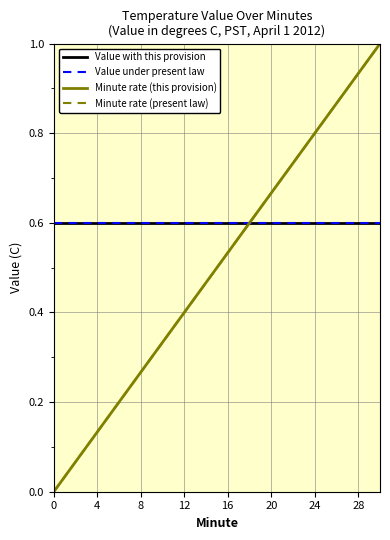

Which series has the largest total across all categories?

Value with this provision